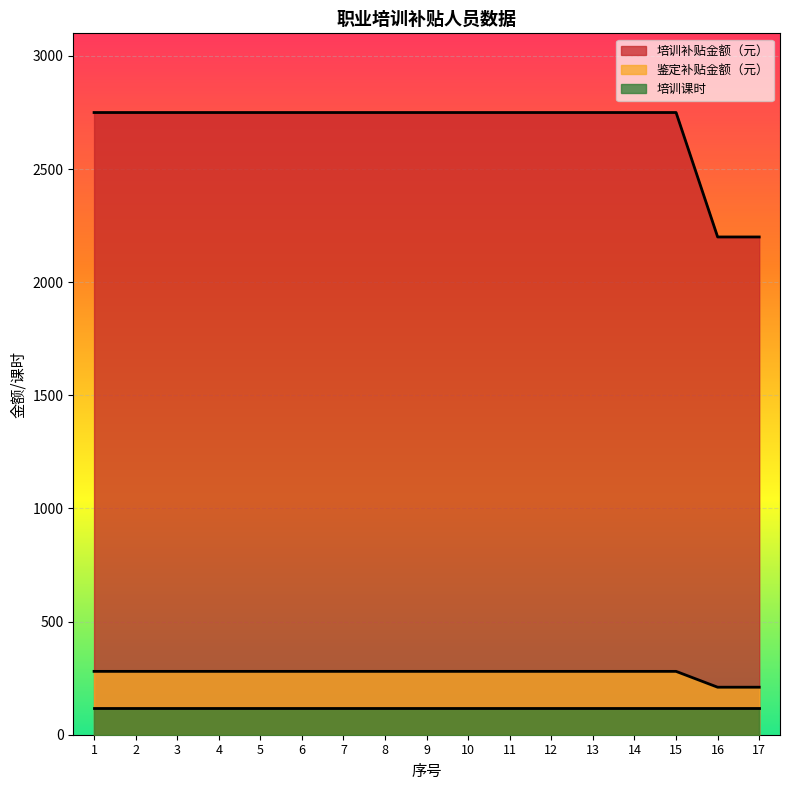

Is the value of 鉴定补贴金额（元） at 1 greater than the value of 培训补贴金额（元） at 10?

No